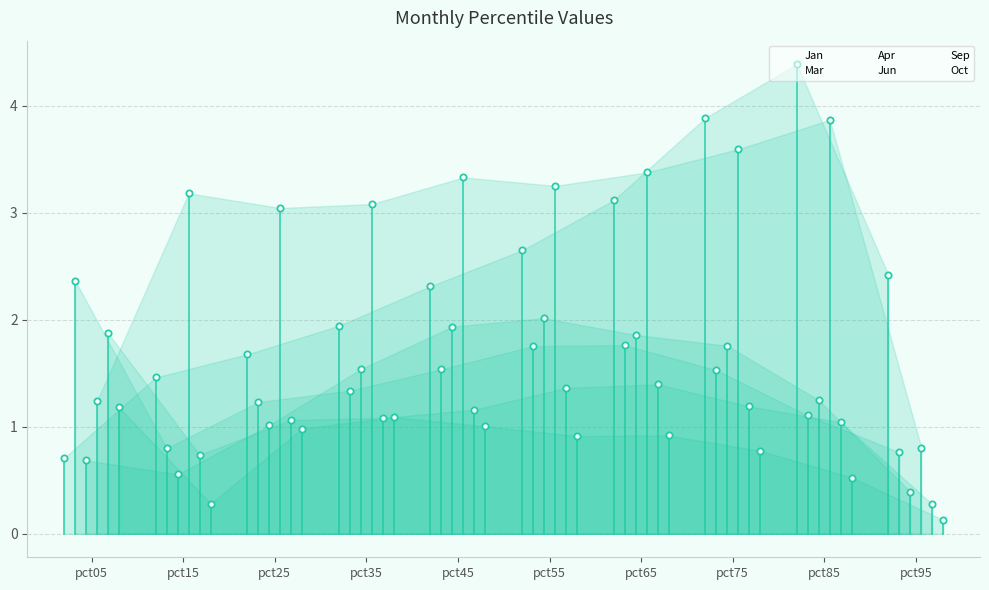

At which label does Apr first exceed 1?

pct25